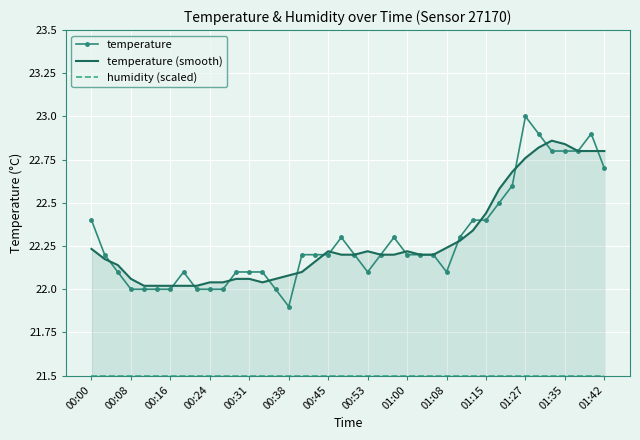

The value of temperature at 00:38 is 21.9. True or false?

True